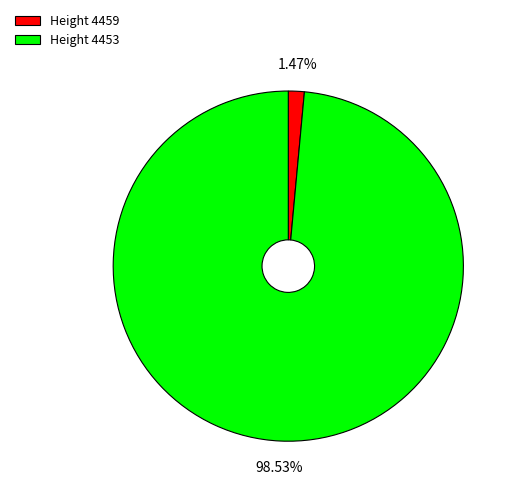

Which slice is the smallest?

Height 4459